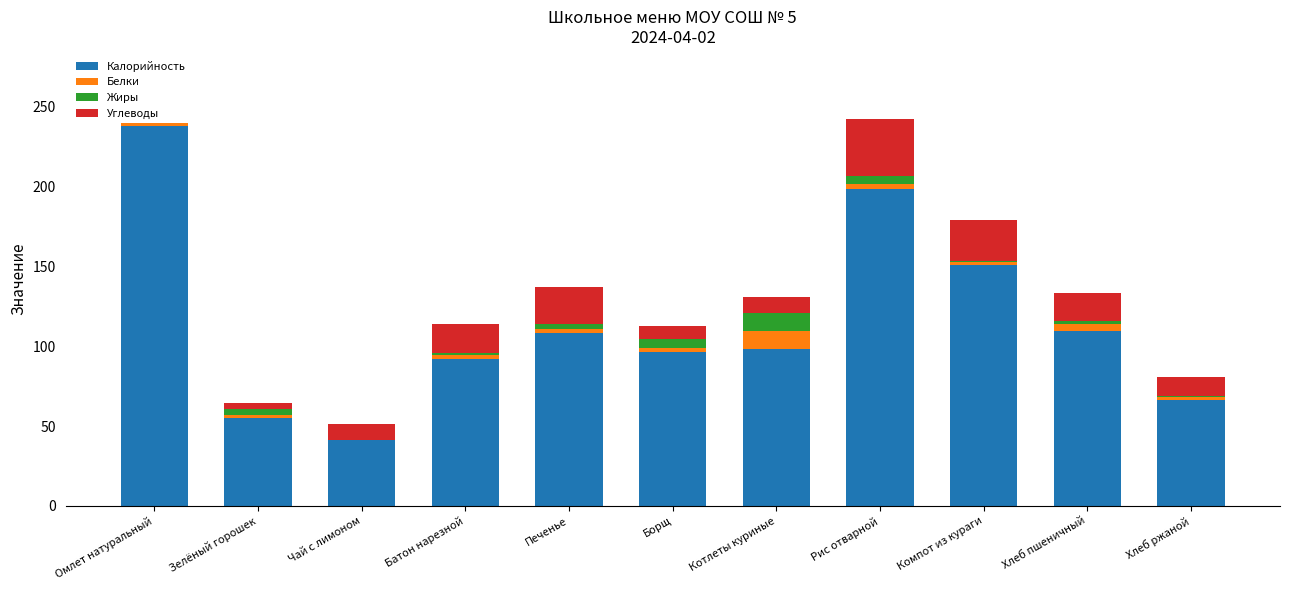

Reading left to right, list all the values displayed in this chart.

Калорийность: Омлет натуральный=238.0	Зелёный горошек=55.2	Чай с лимоном=41.0	Батон нарезной=92.0	Печенье=108.0	Борщ=96.0	Котлеты куриные=98.3	Рис отварной=198.0	Компот из кураги=151.0	Хлеб пшеничный=109.6	Хлеб ржаной=66.0
Белки: Омлет натуральный=11.3	Зелёный горошек=1.8	Чай с лимоном=0.2	Батон нарезной=2.6	Печенье=2.4	Борщ=3.1	Котлеты куриные=10.9	Рис отварной=3.6	Компот из кураги=1.9	Хлеб пшеничный=4.2	Хлеб ржаной=2.4
Жиры: Омлет натуральный=19.5	Зелёный горошек=3.7	Чай с лимоном=0.0	Батон нарезной=0.8	Печенье=3.5	Борщ=5.6	Котлеты куриные=11.8	Рис отварной=4.5	Компот из кураги=0.1	Хлеб пшеничный=1.8	Хлеб ржаной=0.5
Углеводы: Омлет натуральный=2.3	Зелёный горошек=3.7	Чай с лимоном=10.2	Батон нарезной=18.4	Печенье=22.8	Борщ=8.0	Котлеты куриные=9.8	Рис отварной=35.7	Компот из кураги=25.9	Хлеб пшеничный=17.5	Хлеб ржаной=12.0